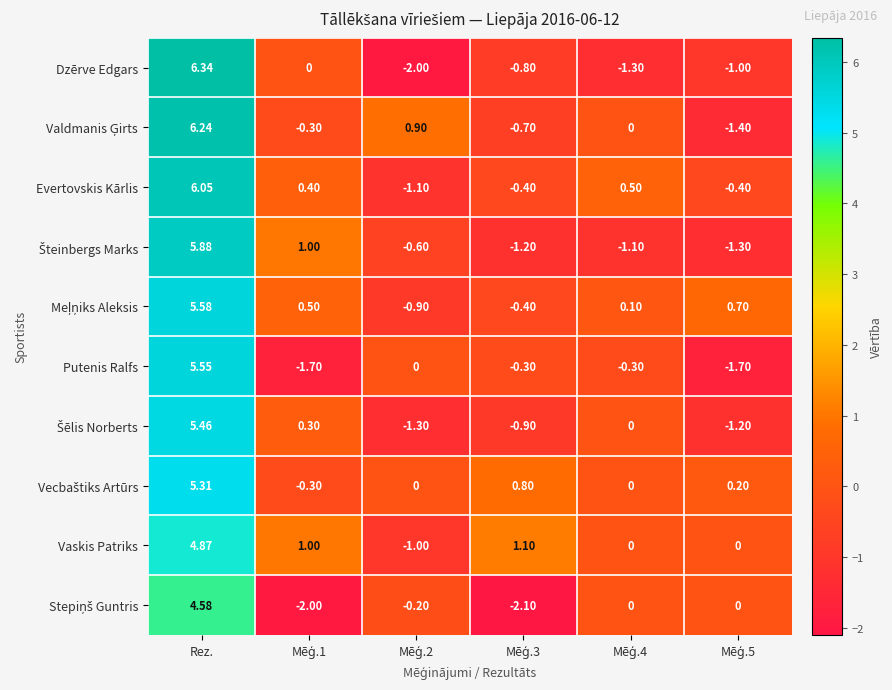

How many series are shown in this chart?

10